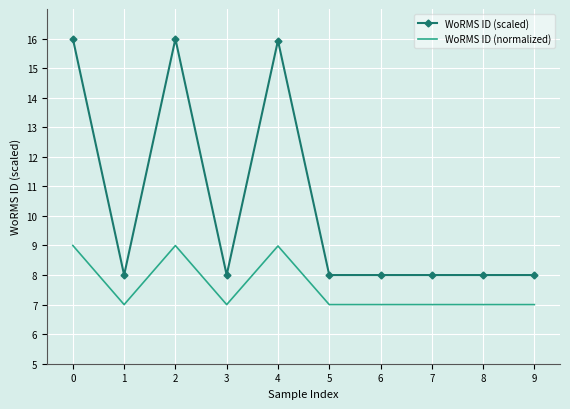

What is the difference between the maximum and minimum values in the WoRMS ID (scaled) series?

8.0